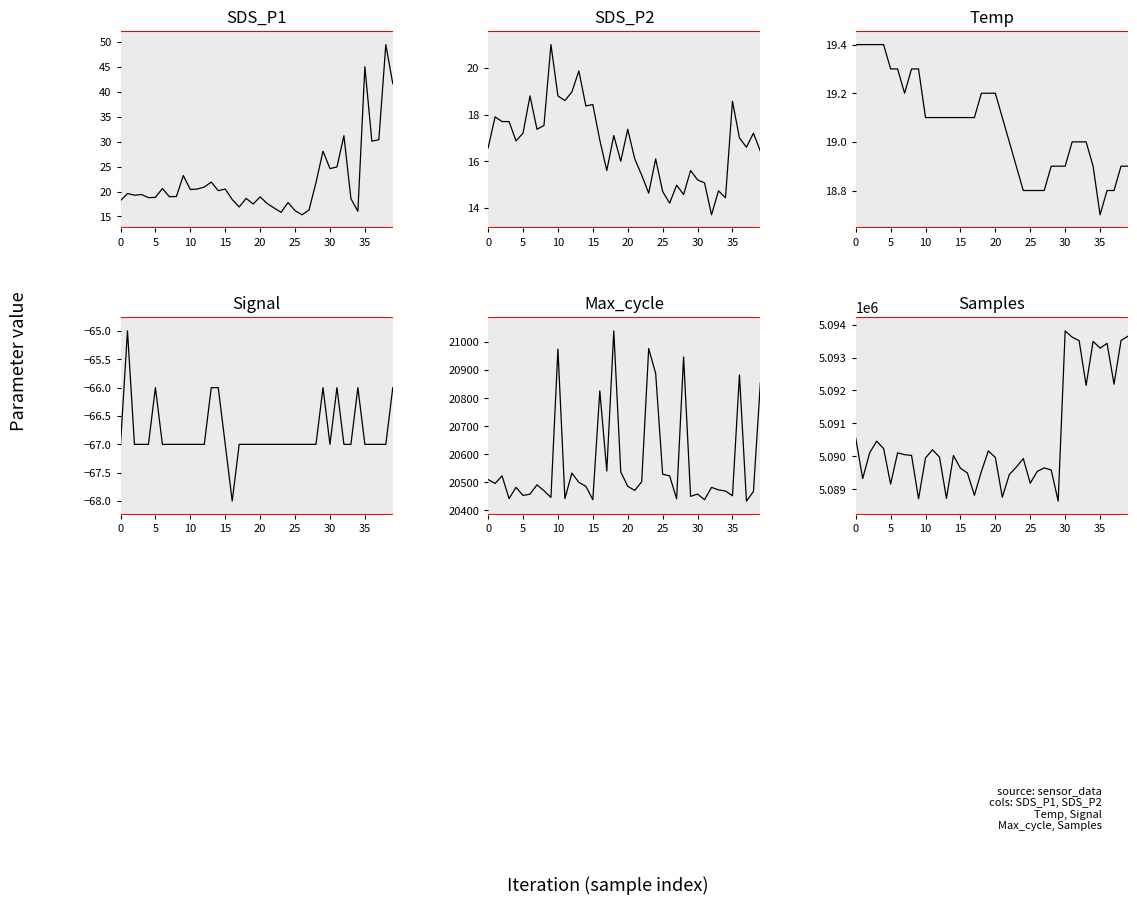

What is the minimum value for SDS_P2?

13.7